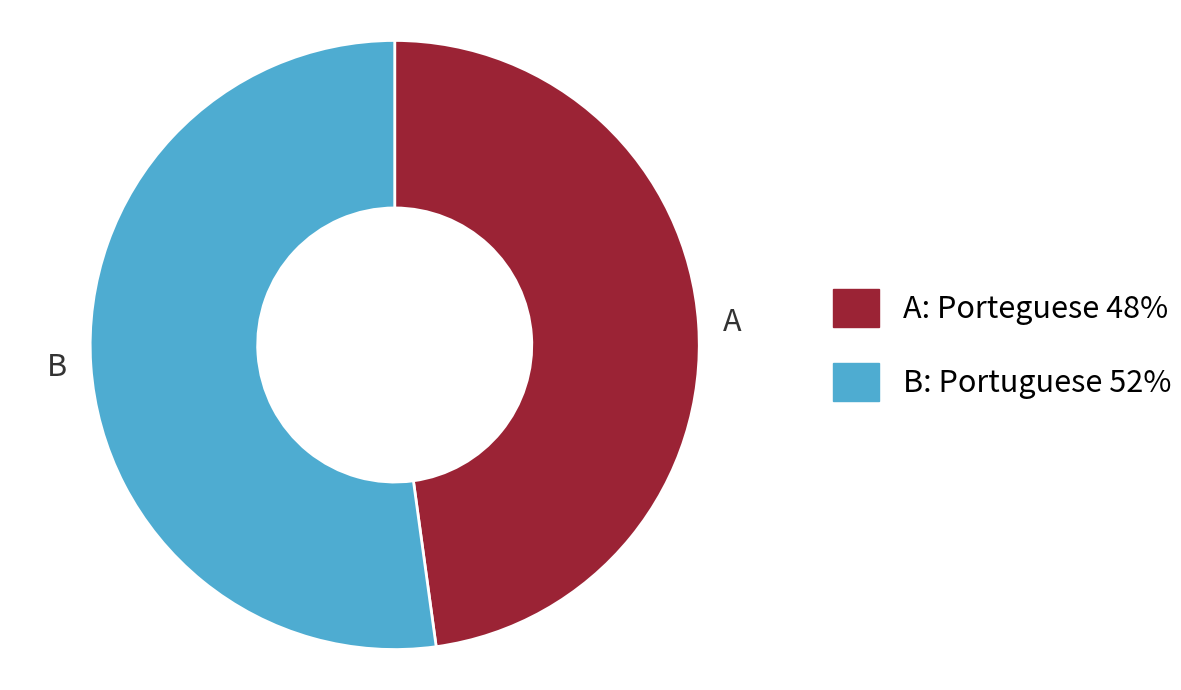

Do A and B together represent more than half of the pie?

Yes